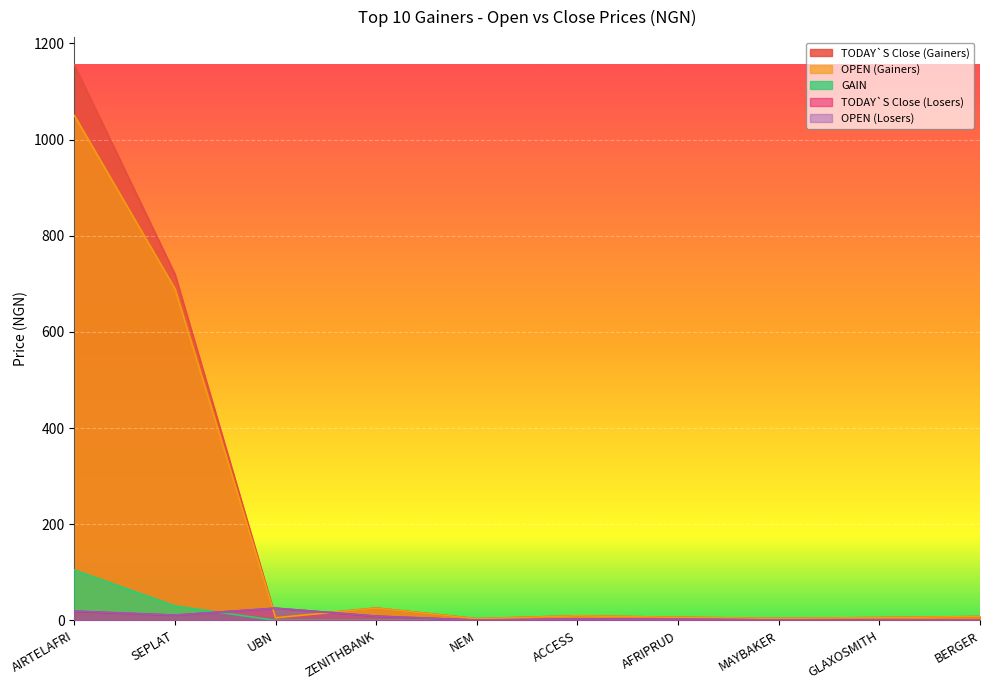

What is the spread (max minus min) of values at AIRTELAFRI?

1136.5